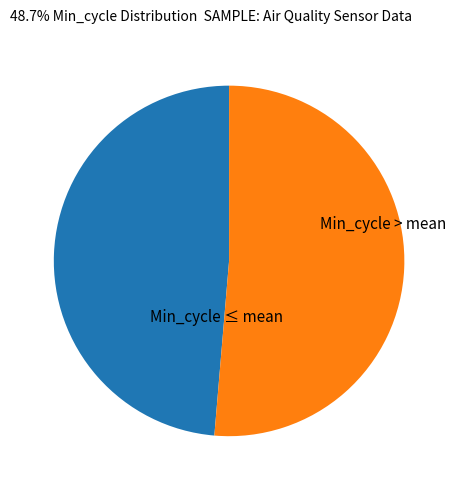

Is there any slice that represents more than half of the pie?

Yes